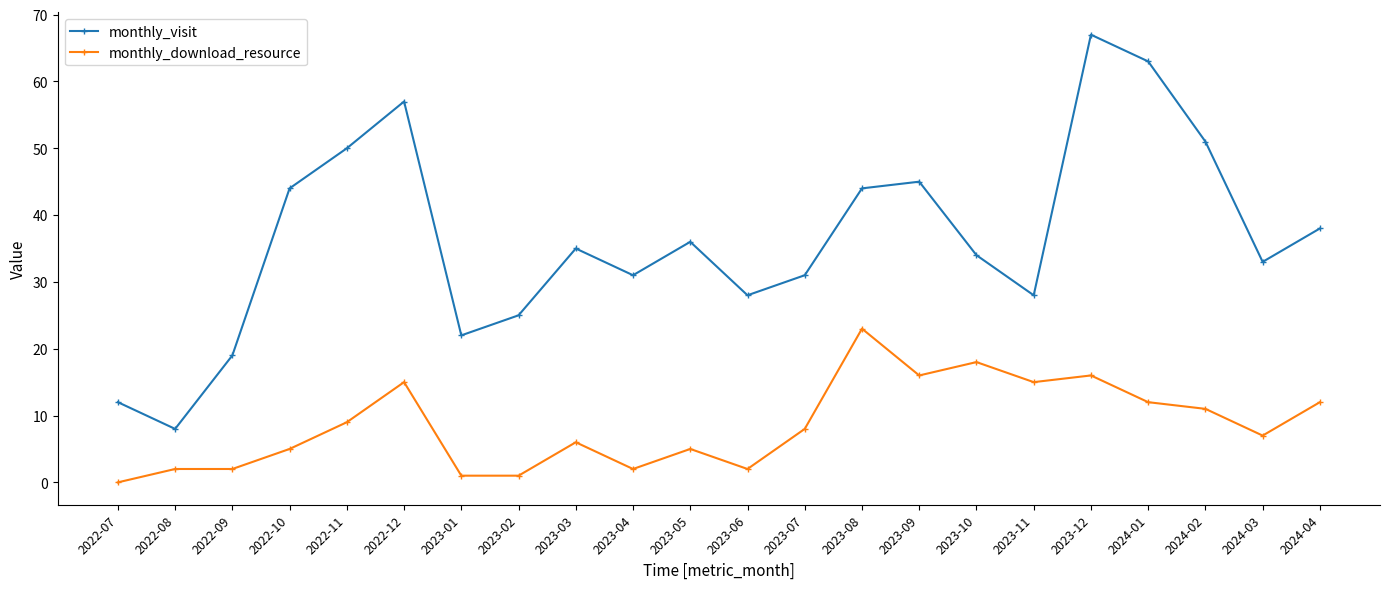

What is the sum of all monthly_download_resource values?

188